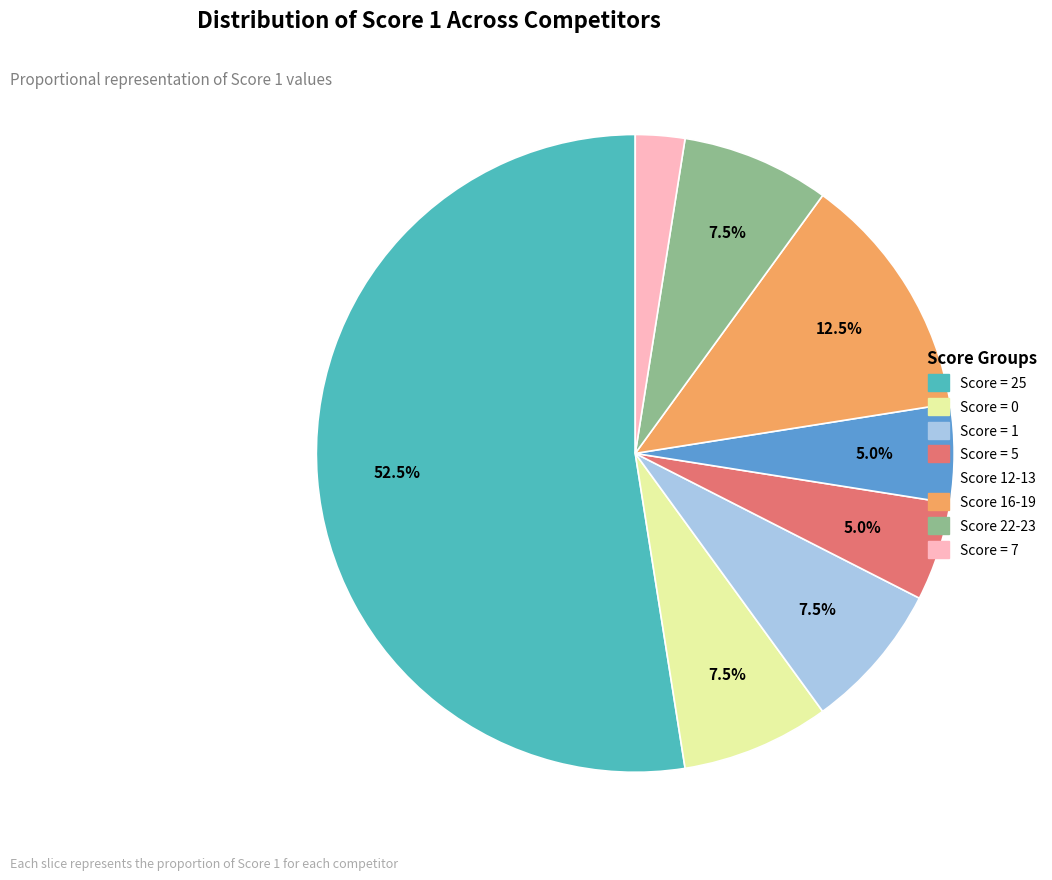

Is there any slice that represents more than half of the pie?

Yes